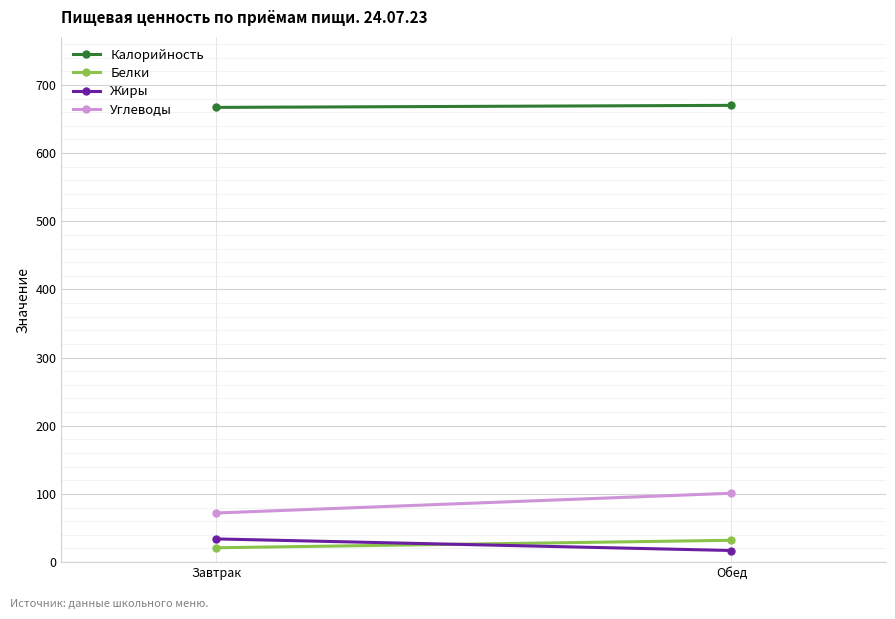

How many values in the Калорийность series are below 670?

1